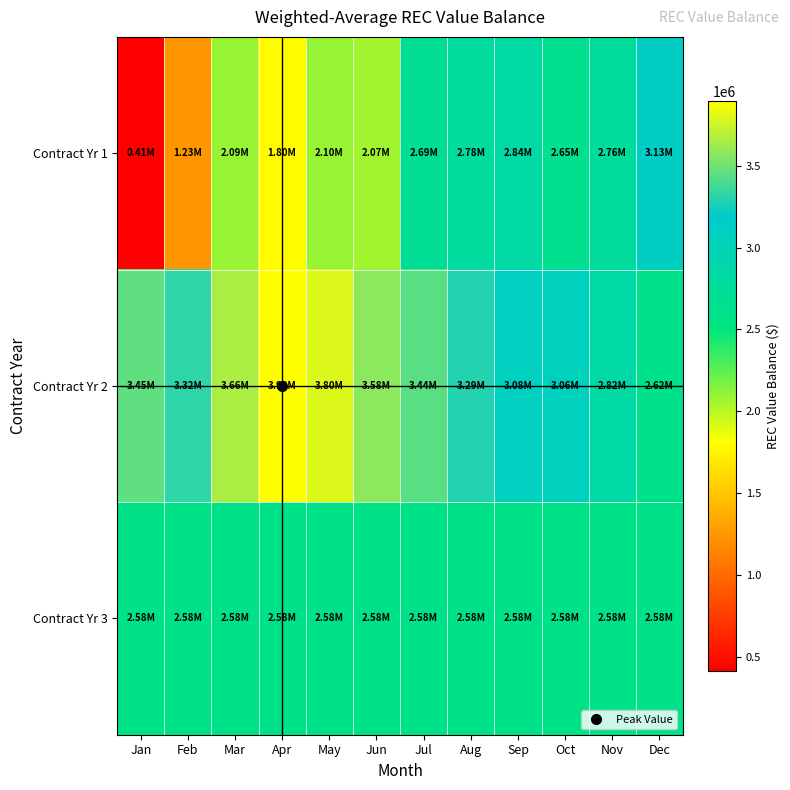

At Sep, list the series in order from smallest to largest.

Contract Yr 3, Contract Yr 1, Contract Yr 2